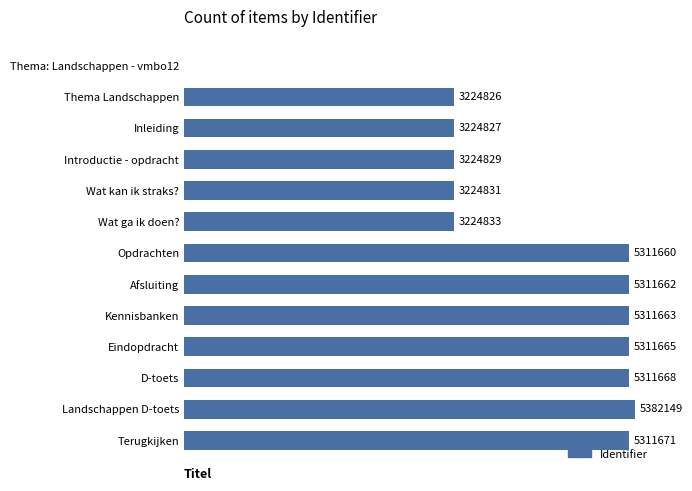

Rank the categories by value from lowest to highest.

0, 1, 2, 3, 4, 5, 6, 7, 8, 9, 10, 12, 11